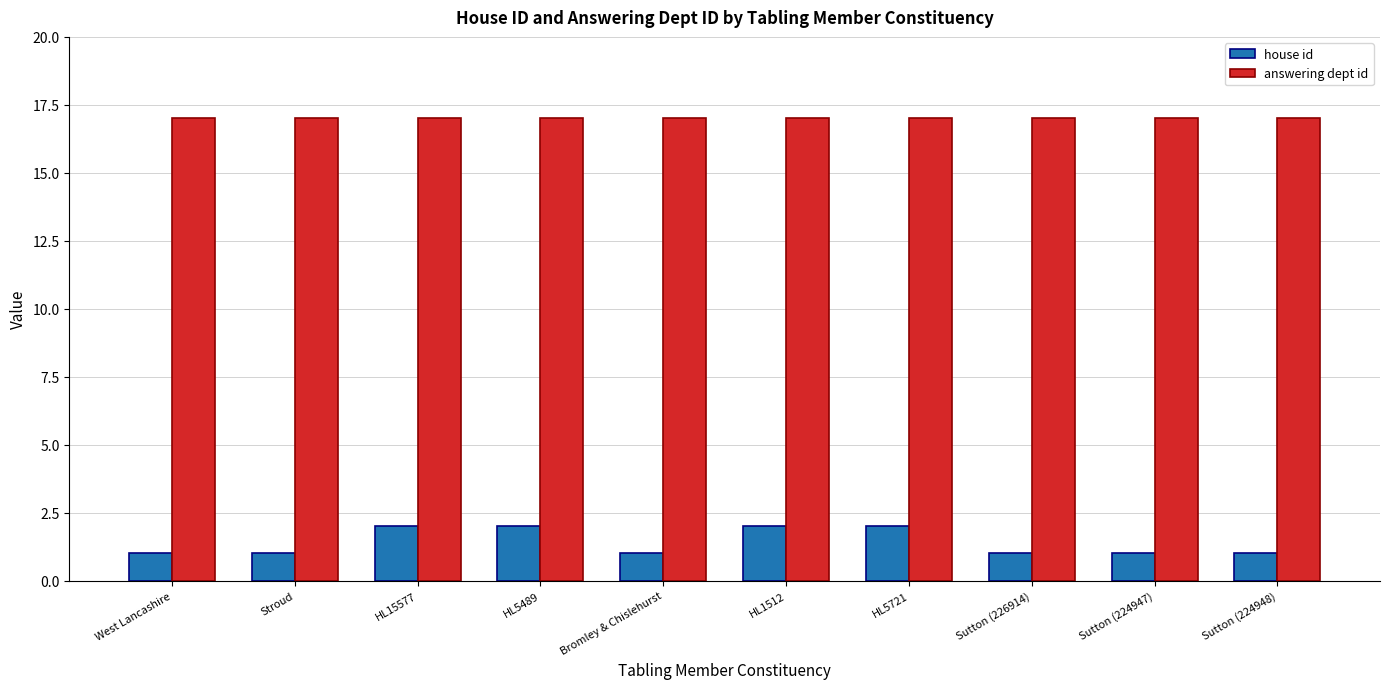

Read the answering dept id value at Bromley & Chislehurst.

17